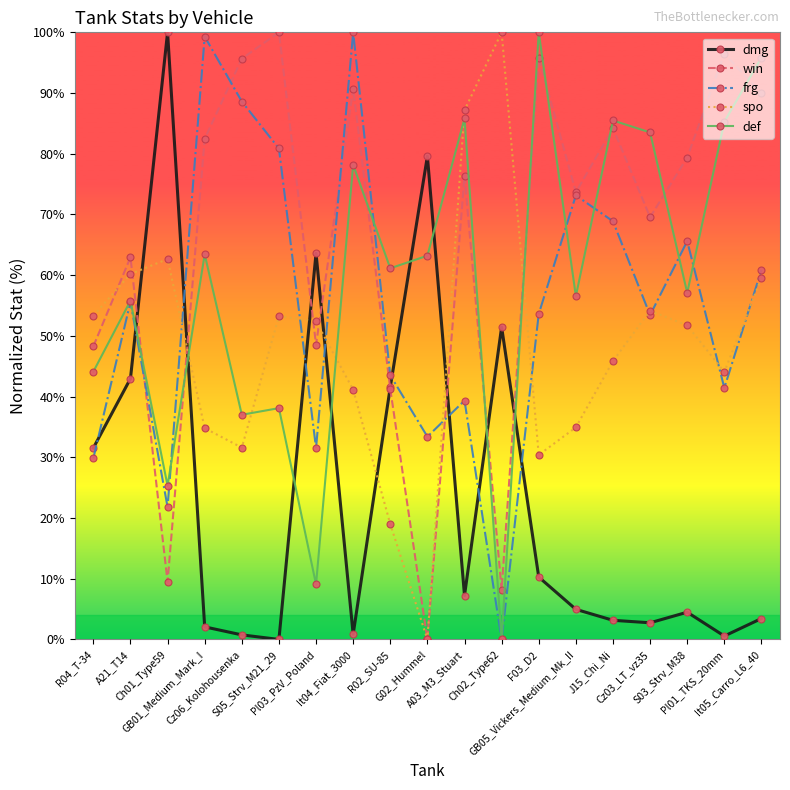

After their last crossing, which series has the higher values: dmg or frg?

frg